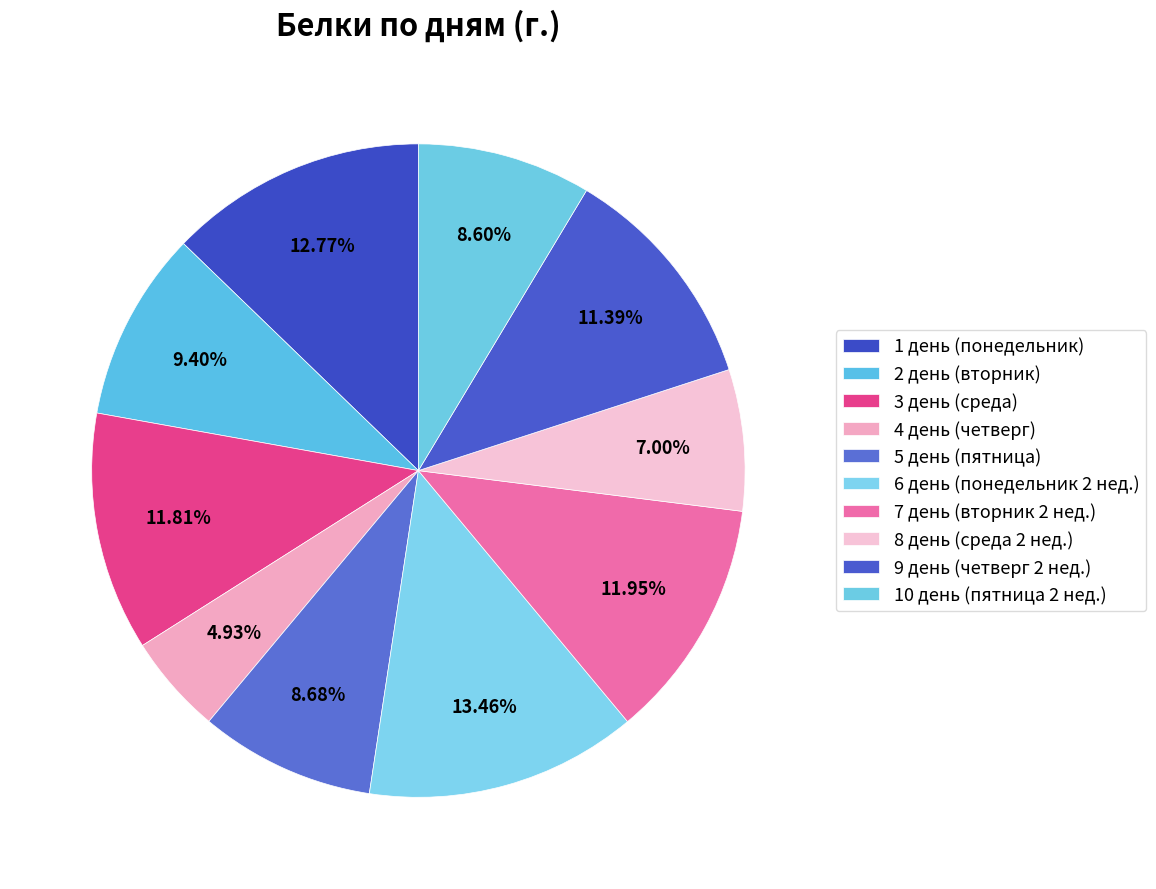

How many segments does this pie chart have?

10